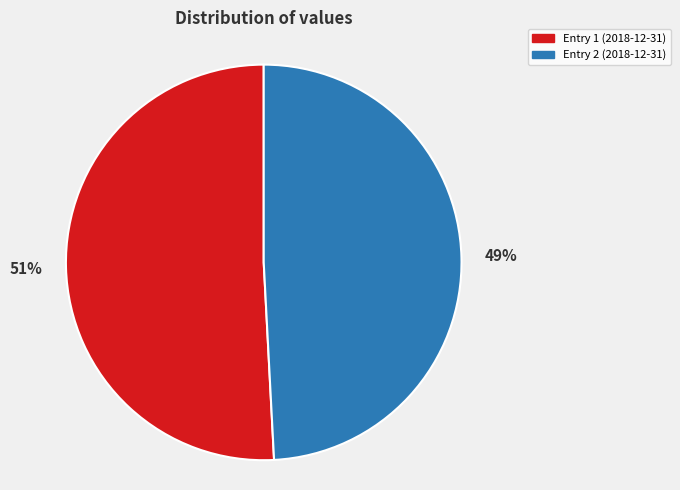

To the nearest percent, what is the difference between the largest and smallest slice percentages?

2%